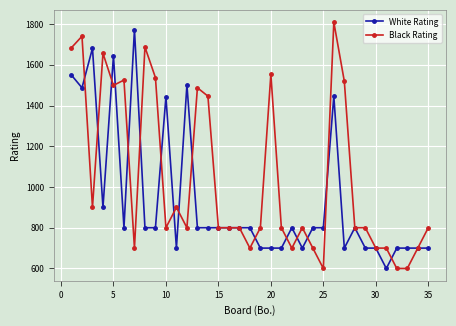

At how many categories does at least one series exceed 1247?

16